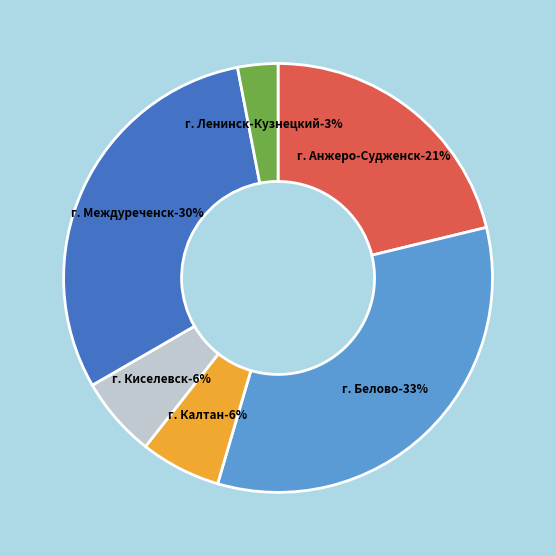

How many segments does this pie chart have?

6